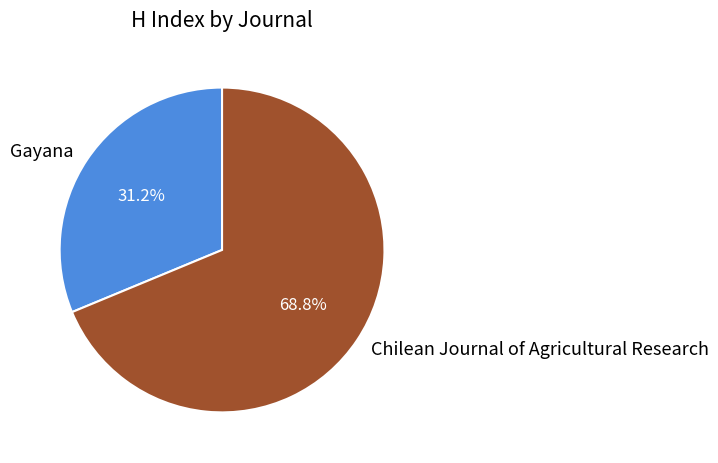

Rank the categories by value from highest to lowest.

Chilean Journal of Agricultural Research, Gayana